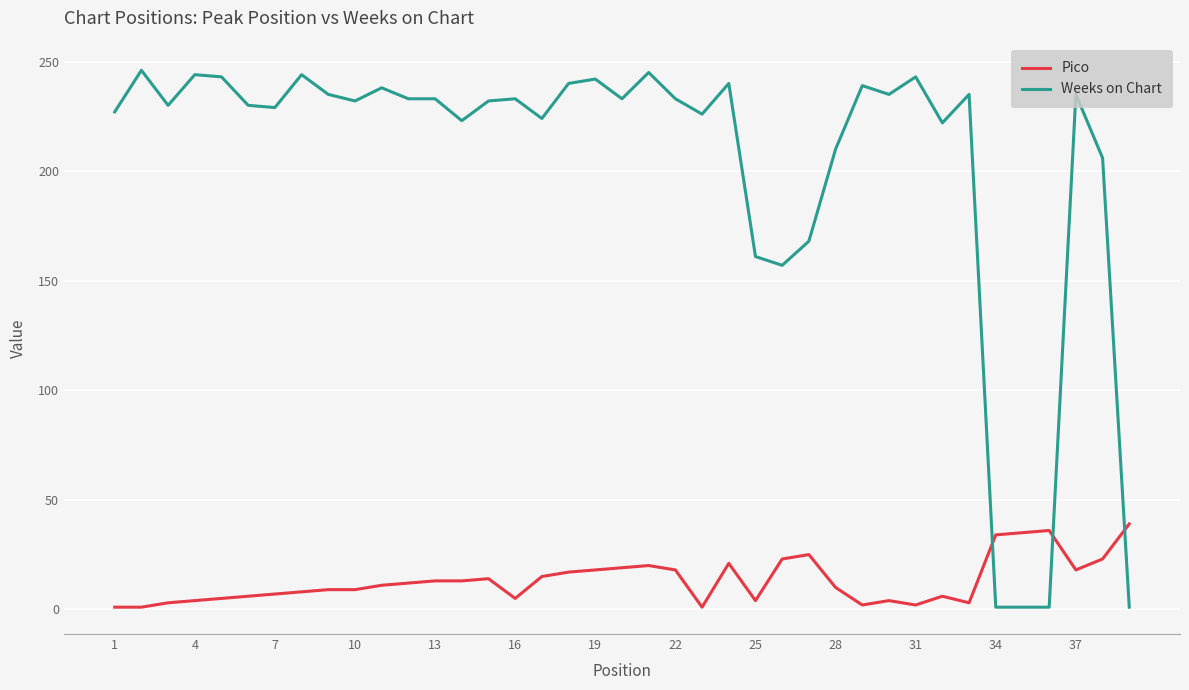

Which series ends up on top after the final intersection of Pico and Weeks on Chart?

Pico